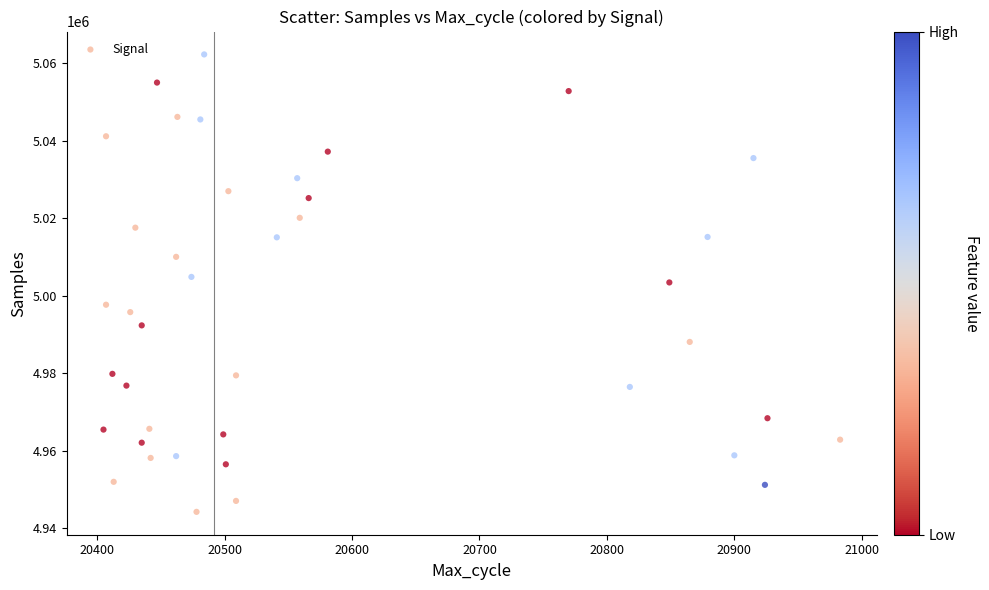

What is the range of Y values (max minus min)?

118057.7